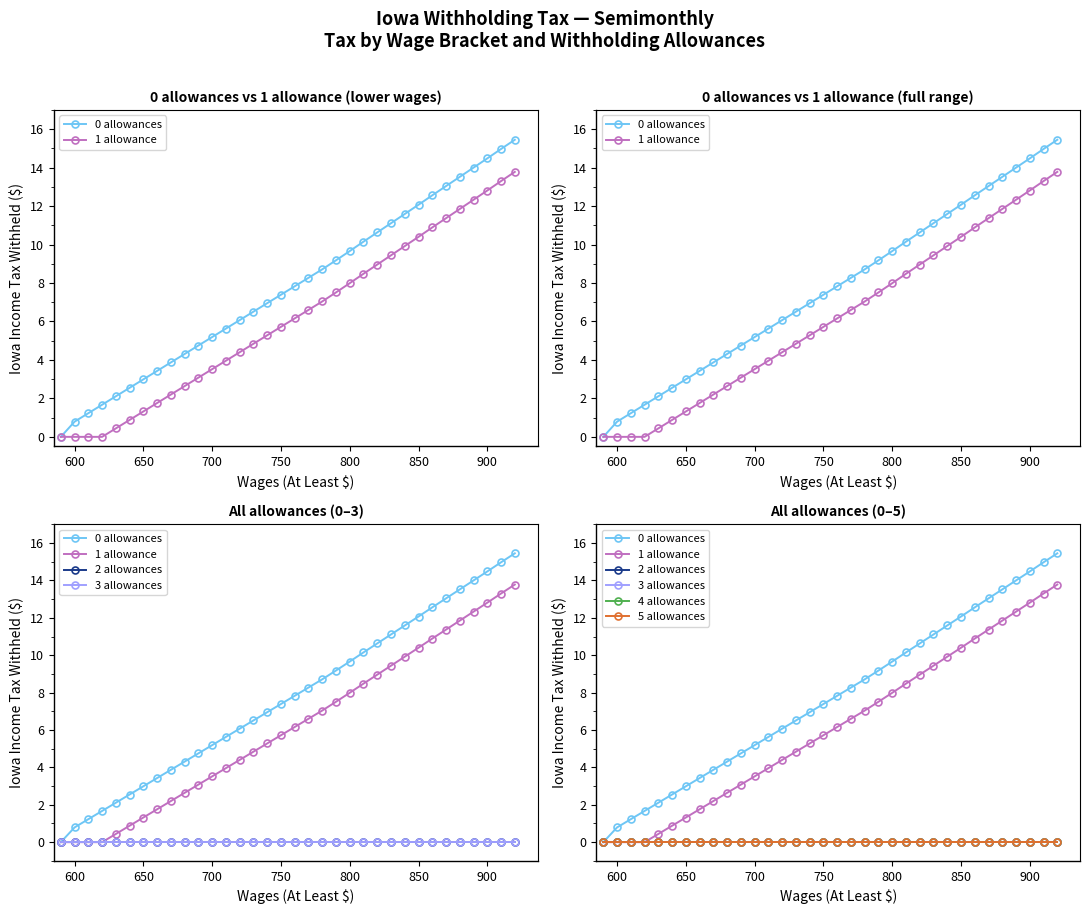

What is the maximum value shown in the chart?

15.4